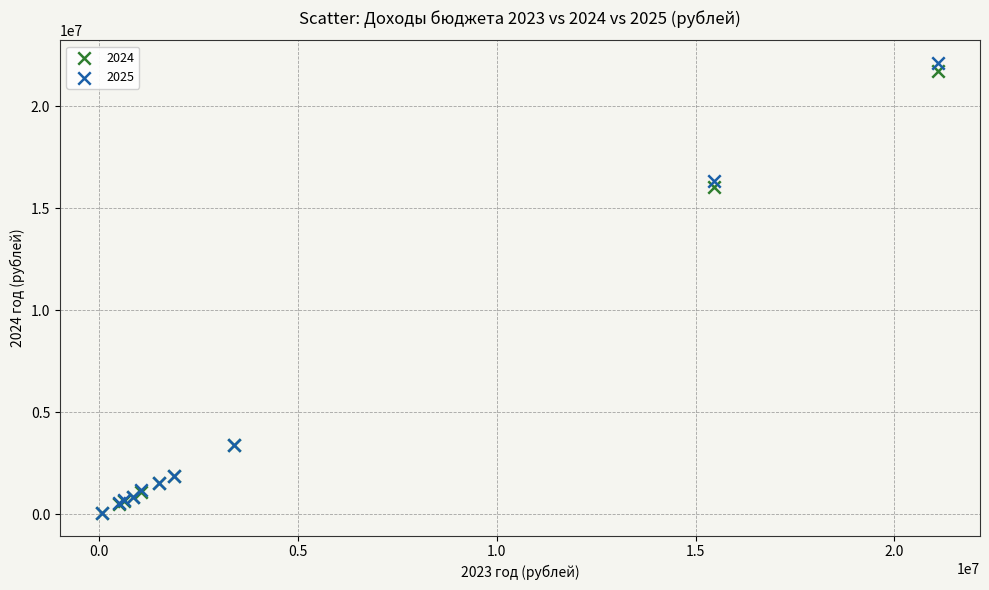

Across all series, what Y value is closest to 11089450?

16019000